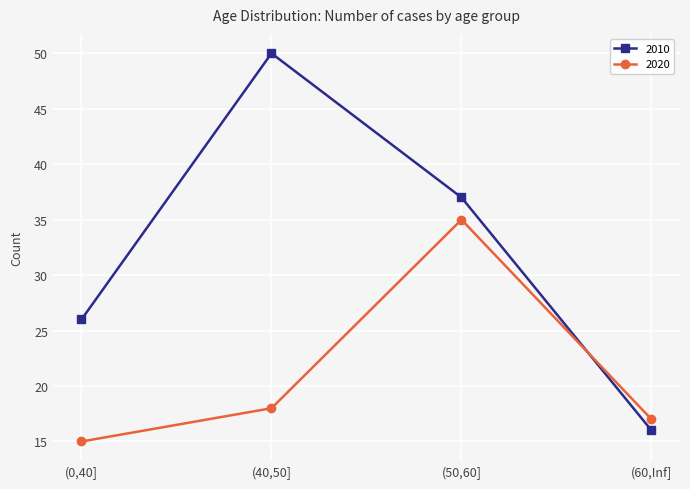

Where is 2020 nearest to the value 25?

(40,50]